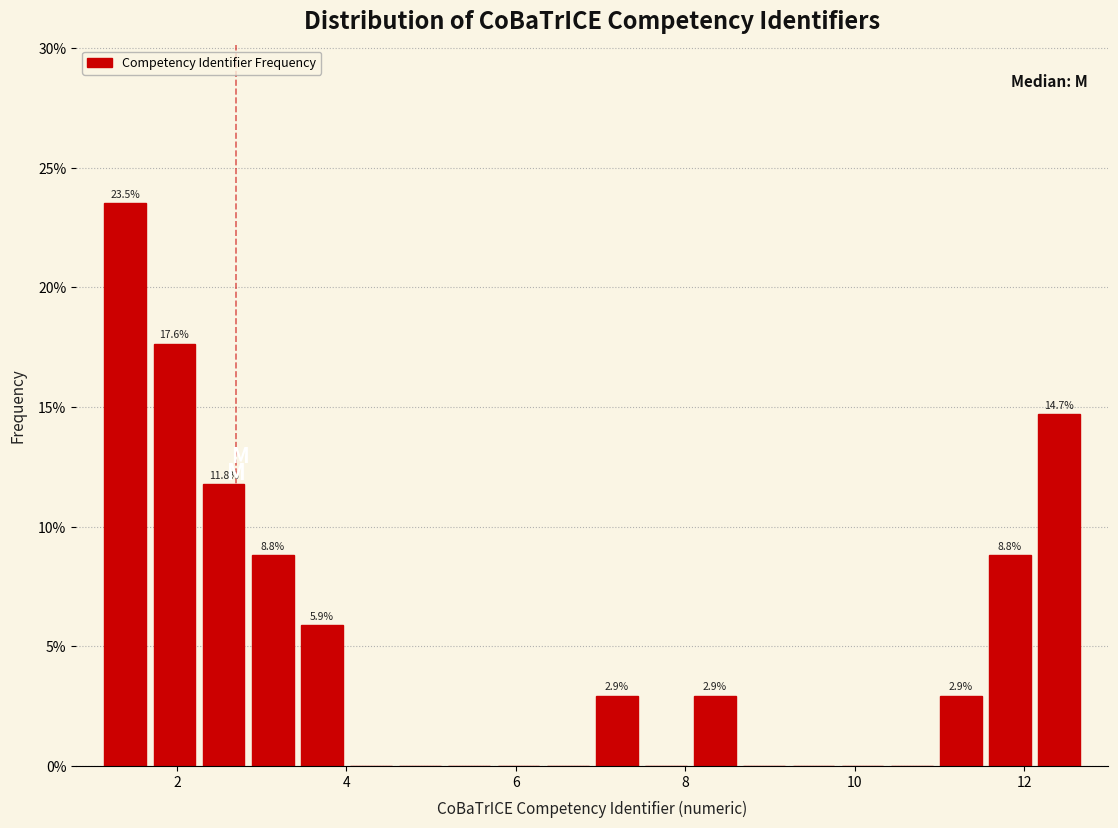

Read against the x-axis, roughly where is the centre of the tallest bar?

1.4